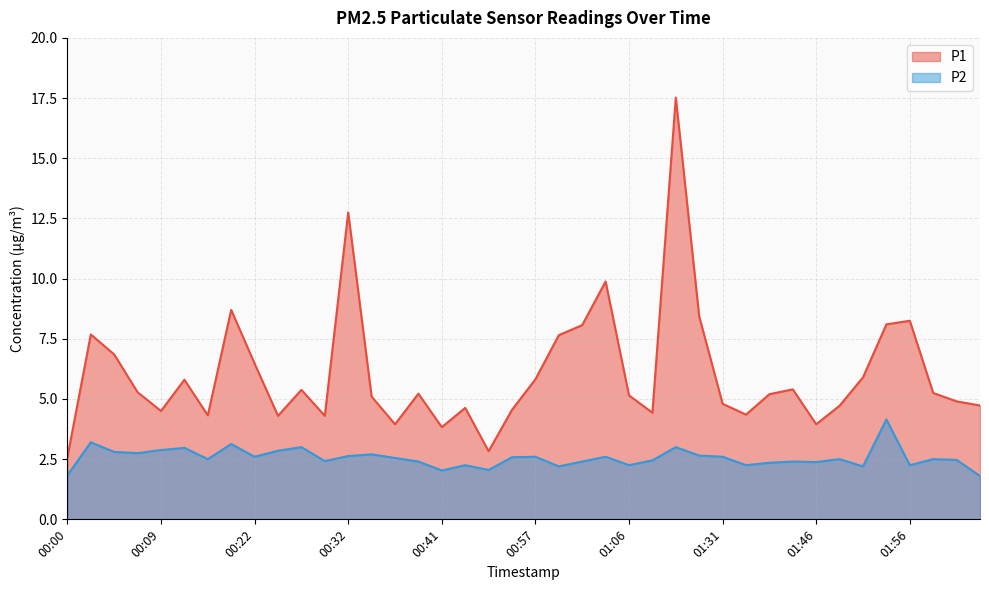

Which series has the widest spread of values?

P1